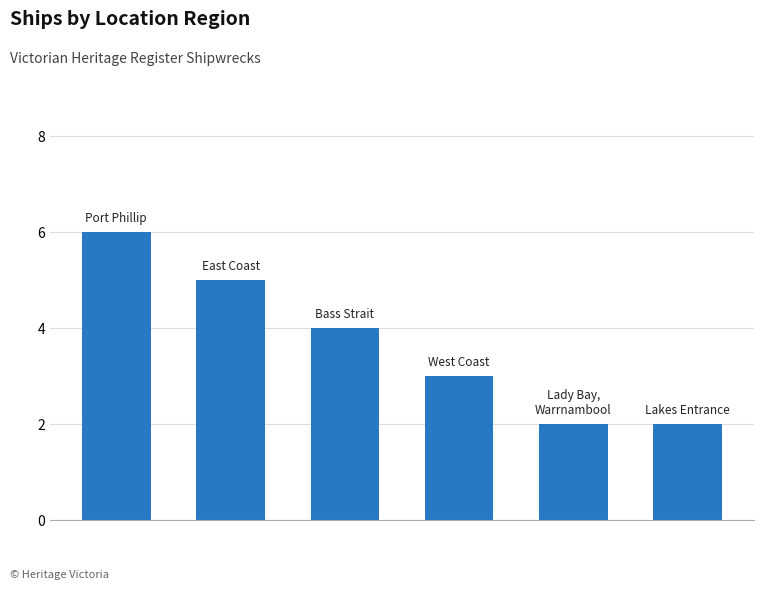

What is the greatest value displayed?

6